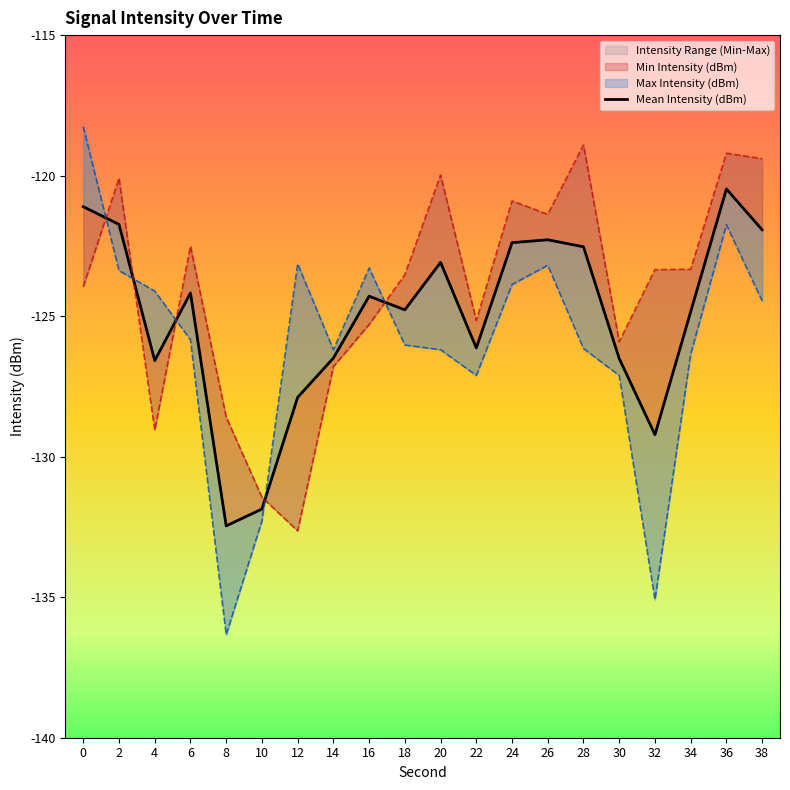

List the labels in order of value, smallest first.

8, 10, 32, 12, 4, 30, 14, 22, 34, 18, 16, 6, 20, 28, 24, 26, 38, 2, 0, 36